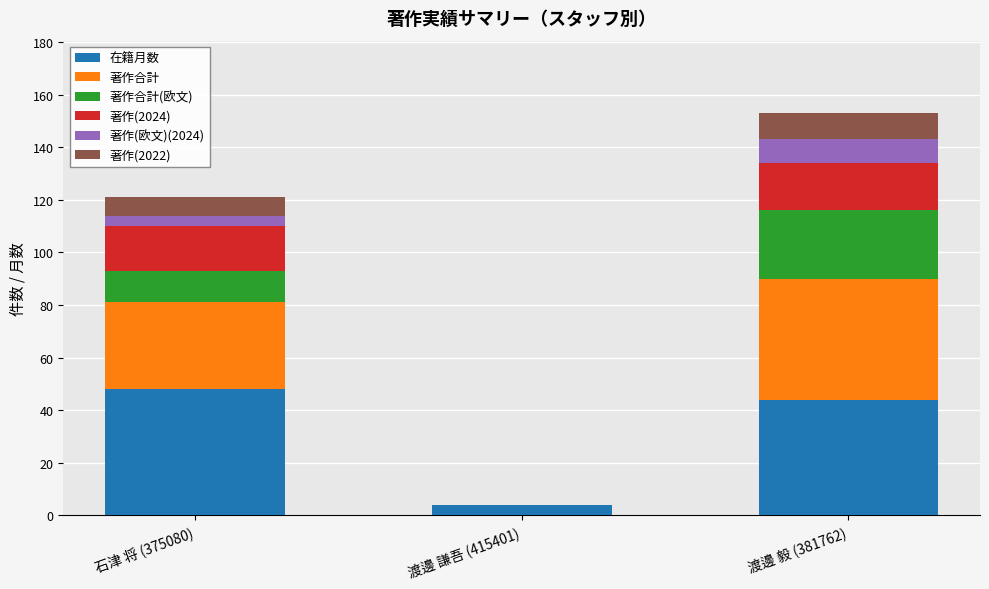

At which label does 在籍月数 reach its peak?

石津 将 (375080)